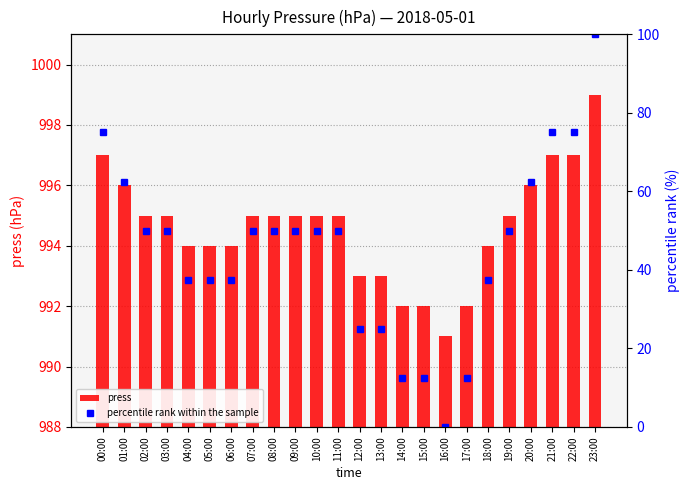

Rank the series by their maximum value, from highest to lowest.

press, percentile rank within the sample